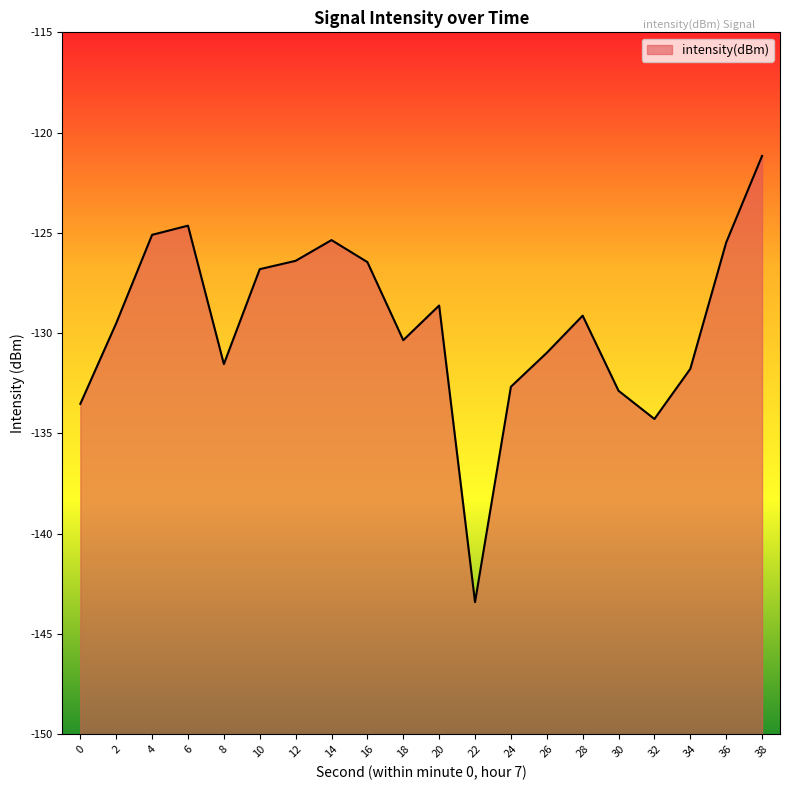

At which category does the data reach its first local valley?

8